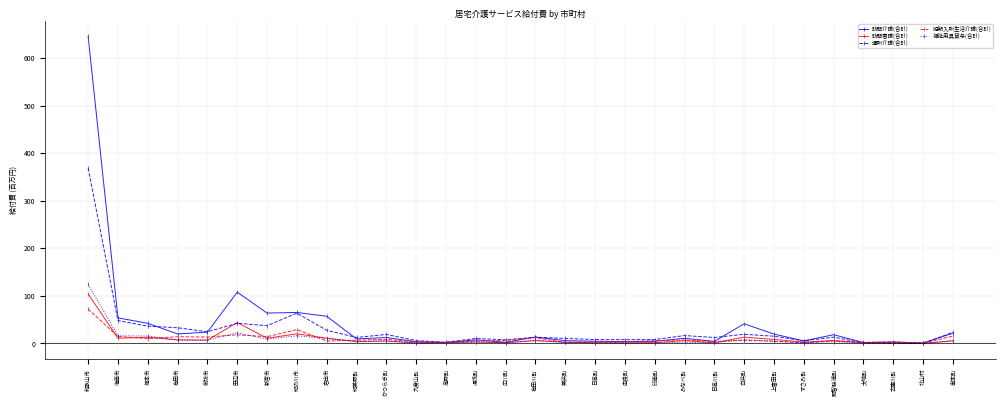

What is the label of the 9th point from the left?

岩出市